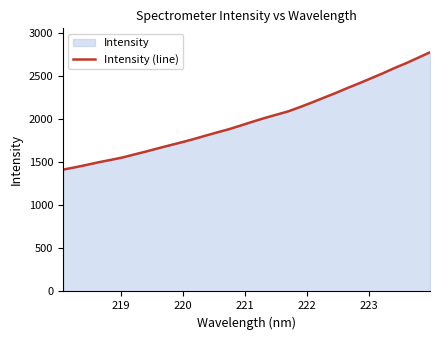

How many lines are shown in the chart?

1